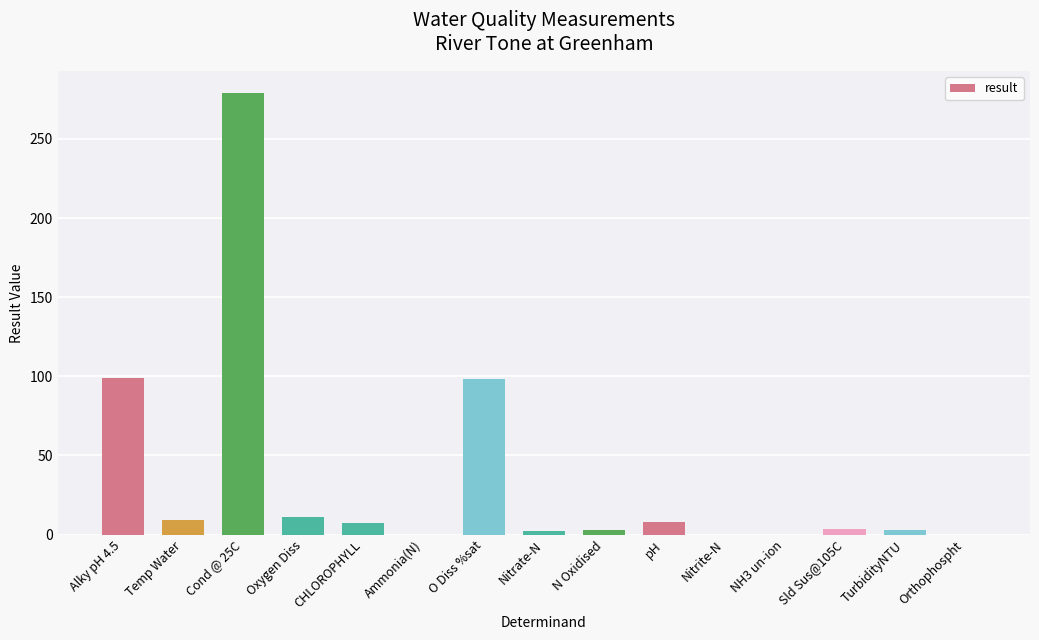

What is the greatest value displayed?

279.0